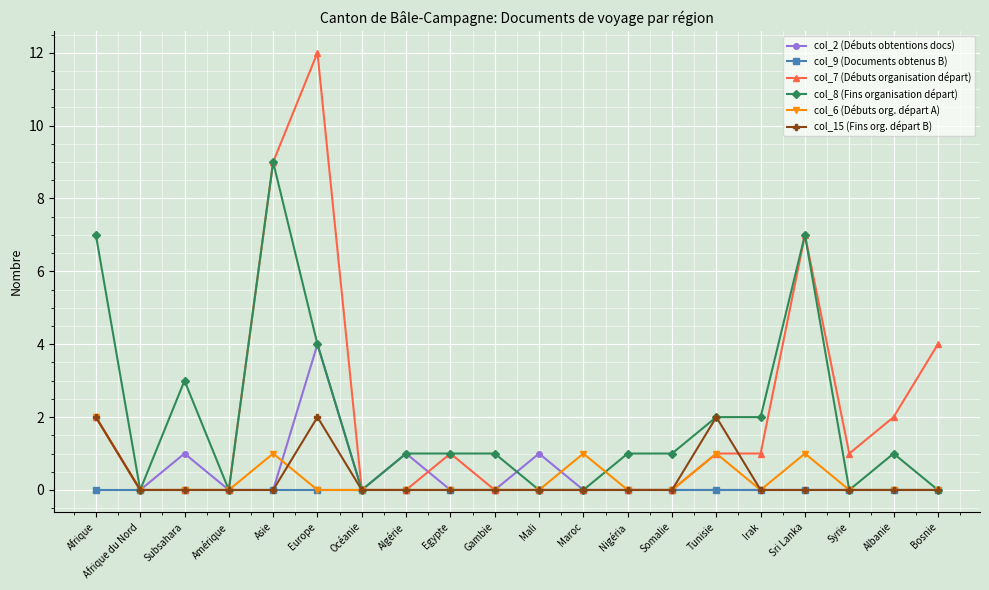

Which series has the largest range (max minus min)?

col_7 (Débuts organisation départ)